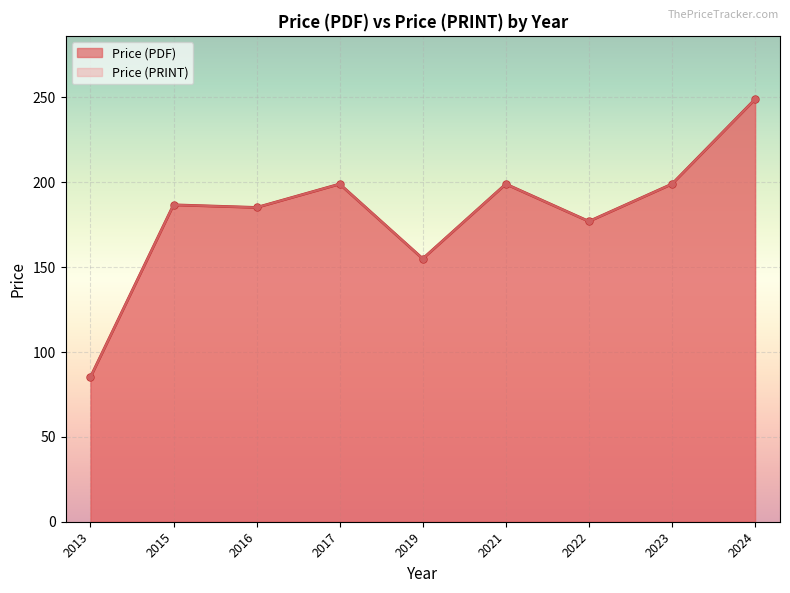

How many interior local valleys does the Price (PRINT) series have?

5